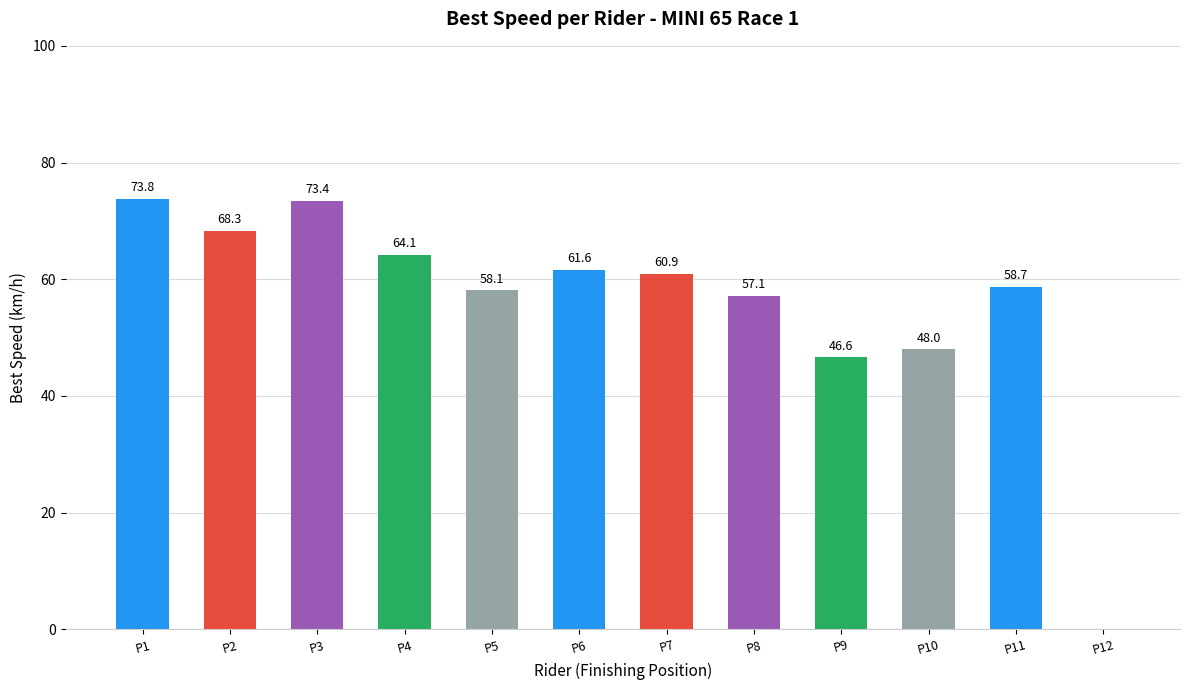

How many categories are shown in the chart?

12